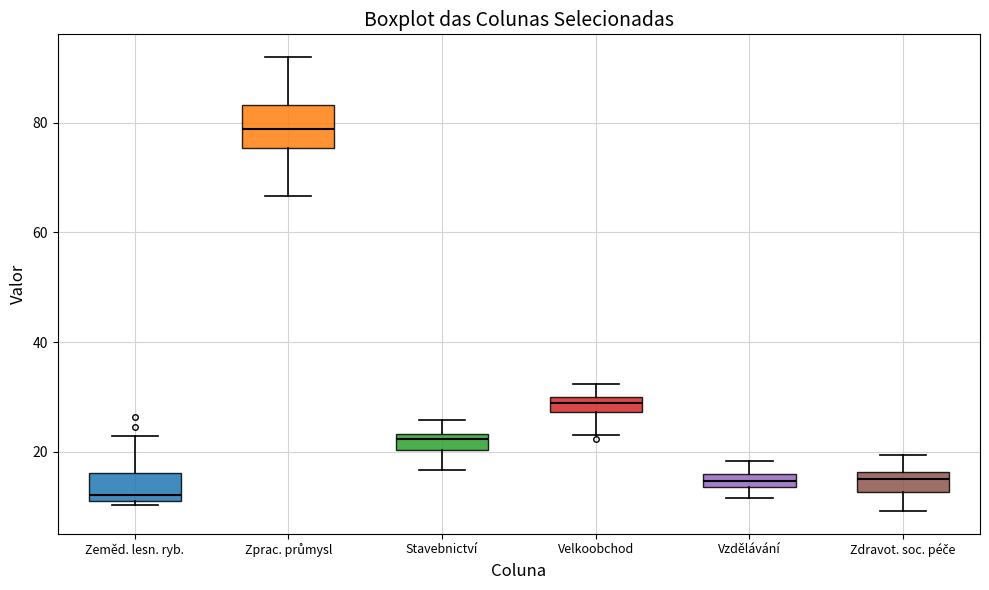

Which box is the tallest, from its lower edge to its upper edge?

Zprac. průmysl